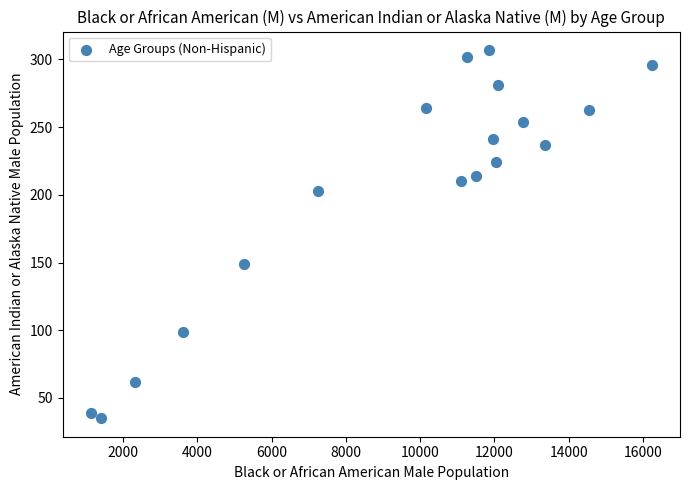

What Y value in the scatter plot is closest to 171?

149